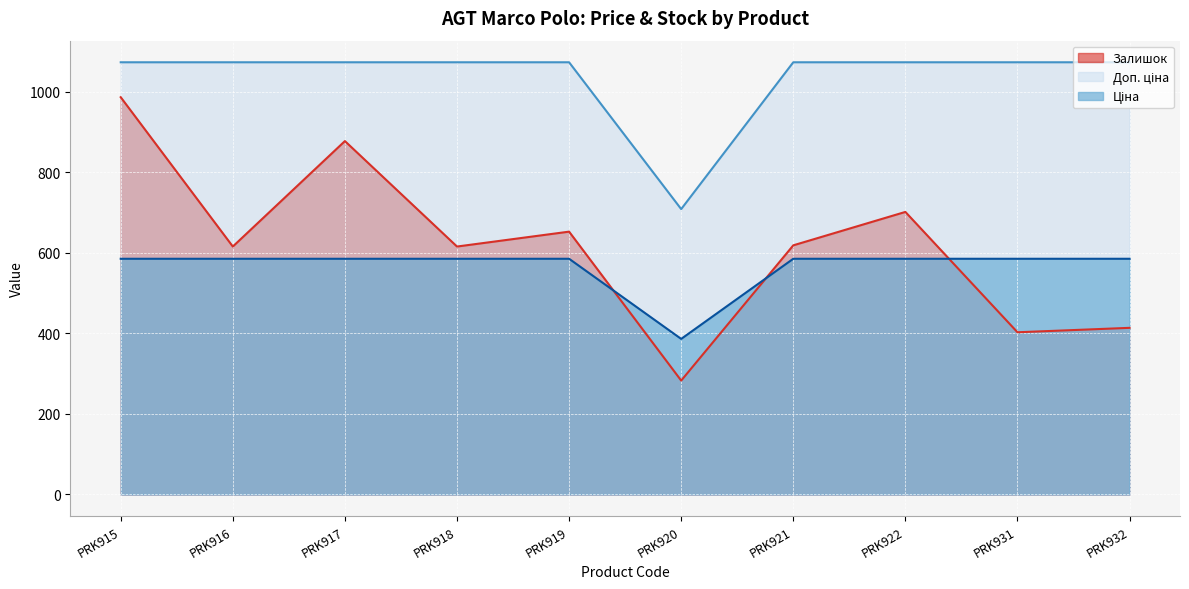

What is the total value across all series at PRK931?

2062.4